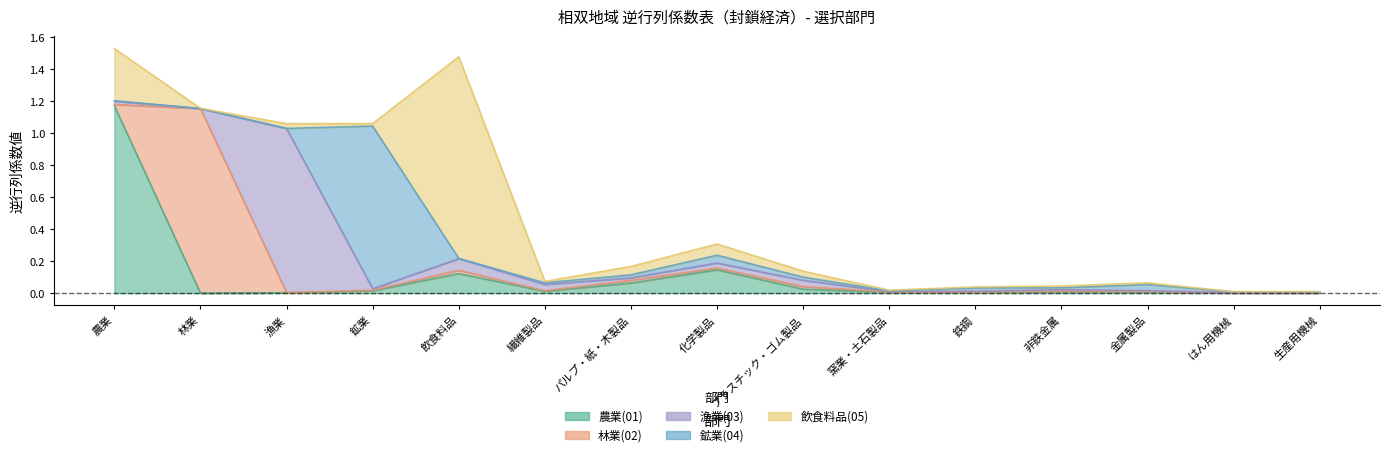

Where do 農業(01) and 漁業(03) first cross each other?

林業 and 漁業